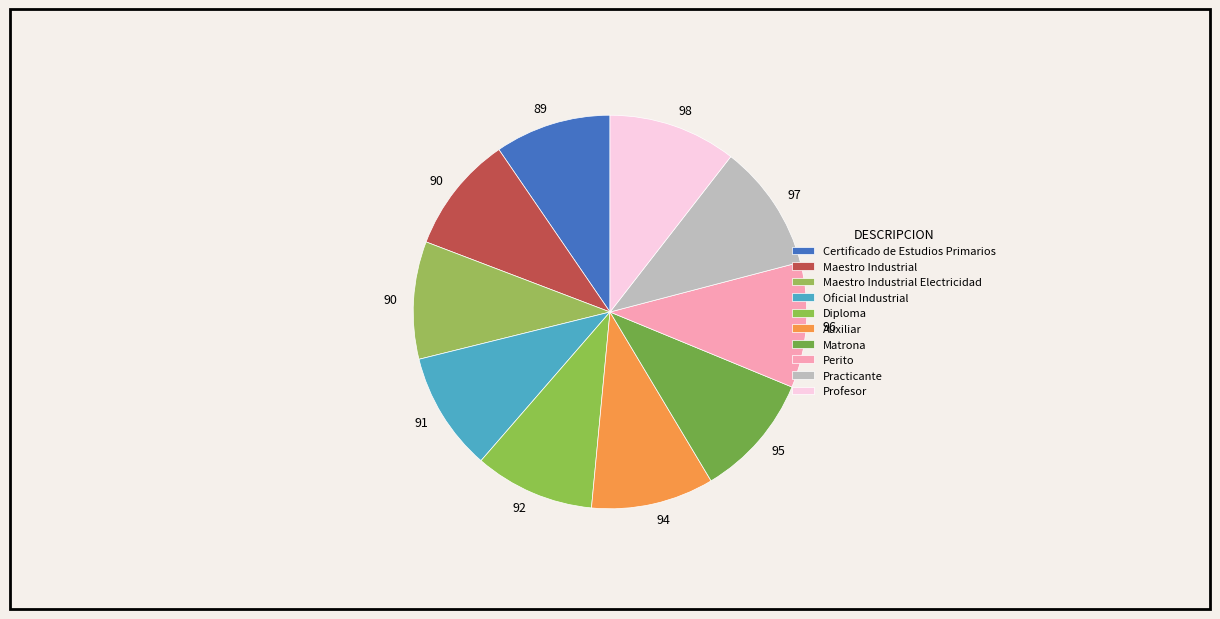

Count the number of slices in the pie.

10